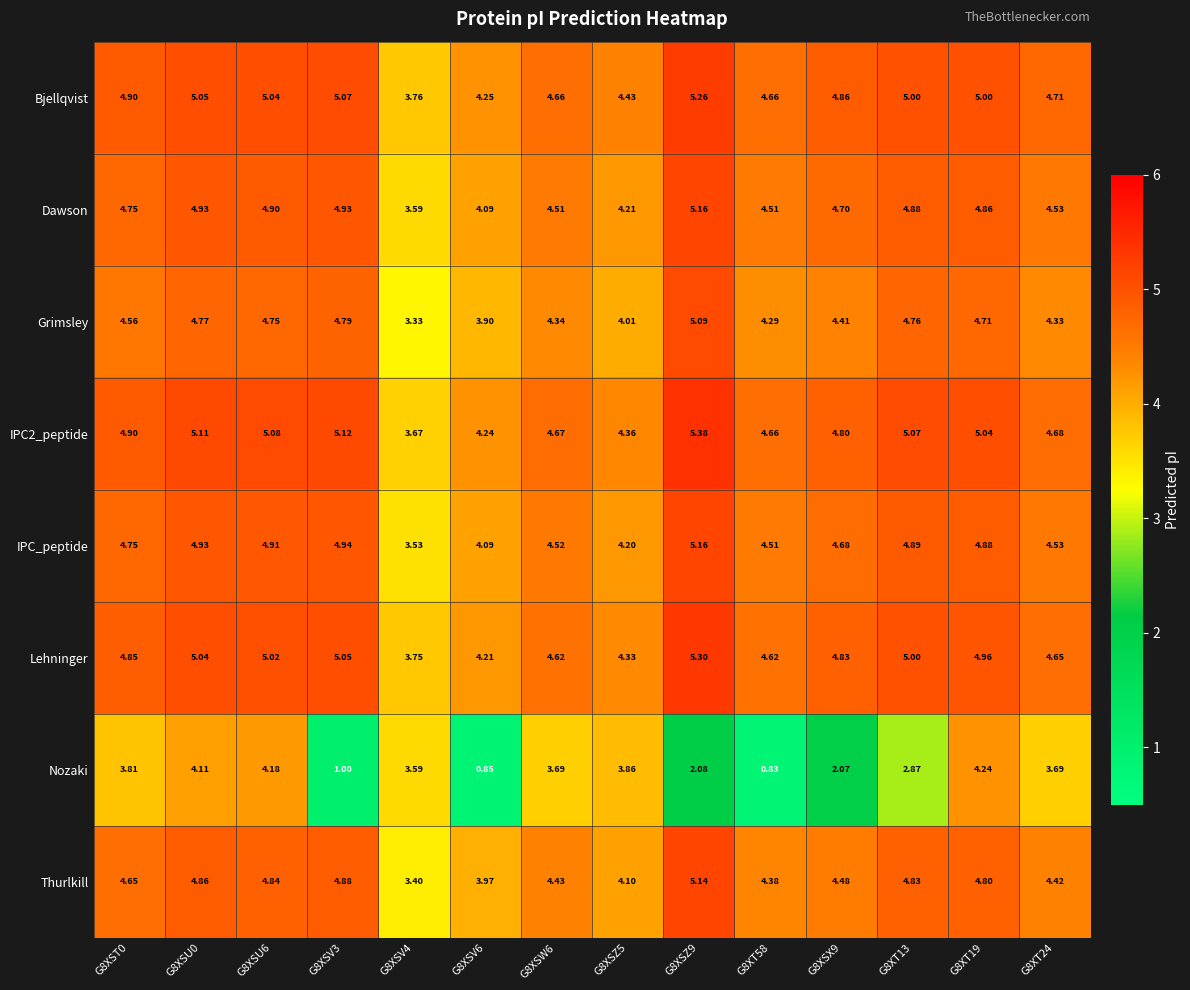

Which series has the largest range (max minus min)?

Nozaki